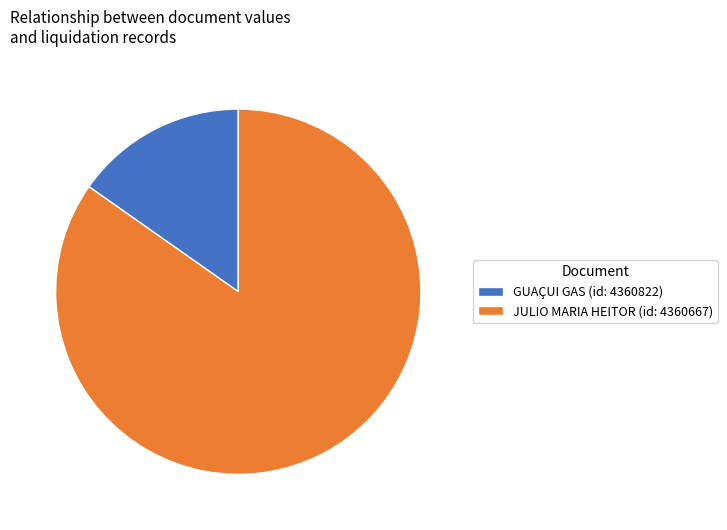

Do GUAÇUI GAS (id: 4360822) and JULIO MARIA HEITOR (id: 4360667) together represent more than half of the pie?

Yes